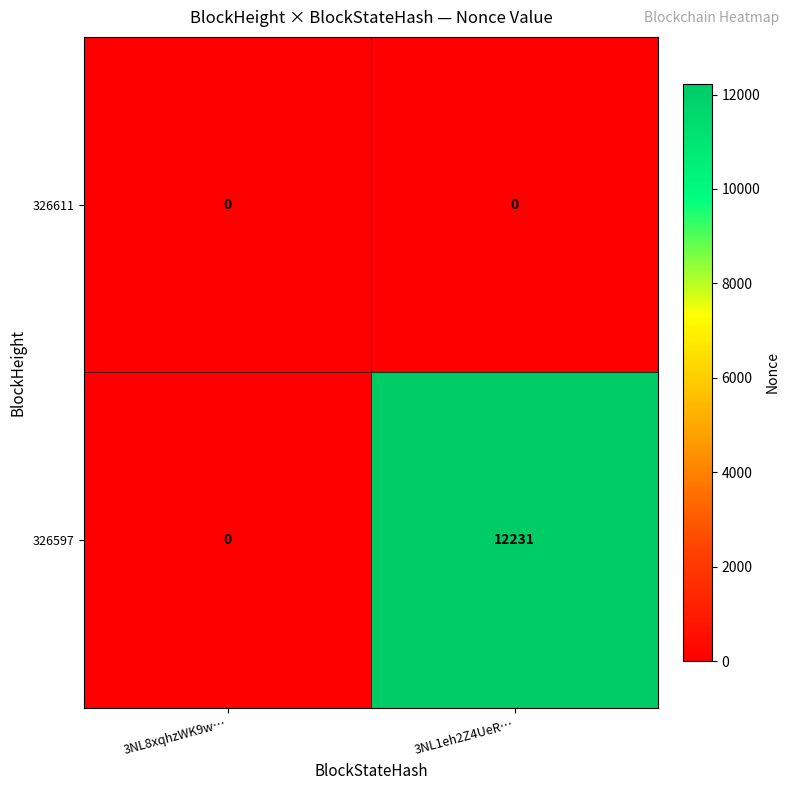

Reading right to left, transcribe all the data shown in this chart.

326611: 0	0
326597: 12231	0